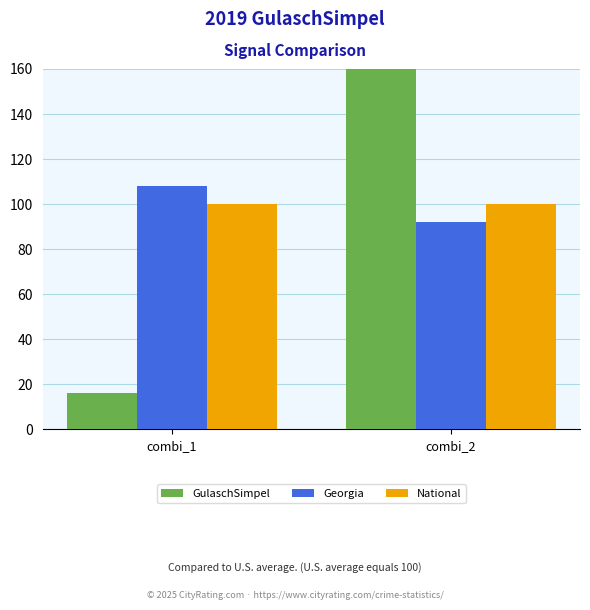

Which series has the widest spread of values?

GulaschSimpel